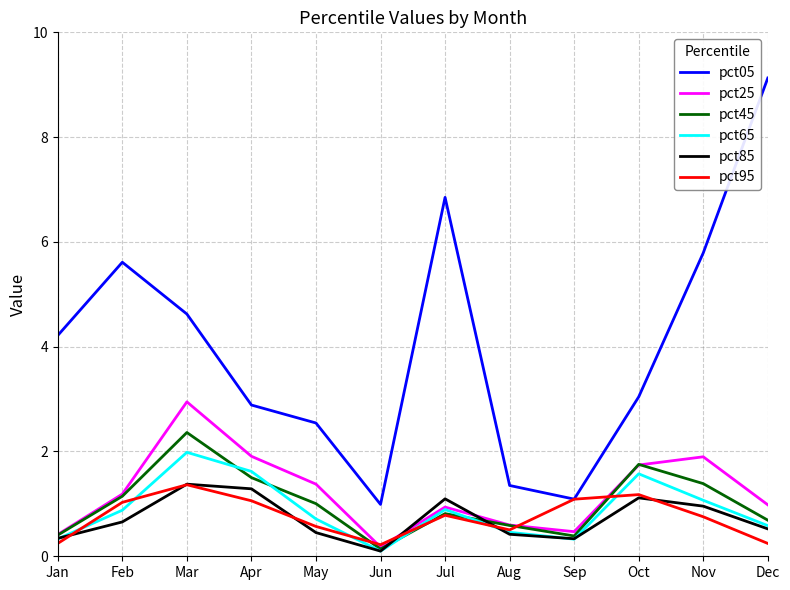

What is the difference between the maximum and minimum values in the pct05 series?

8.1